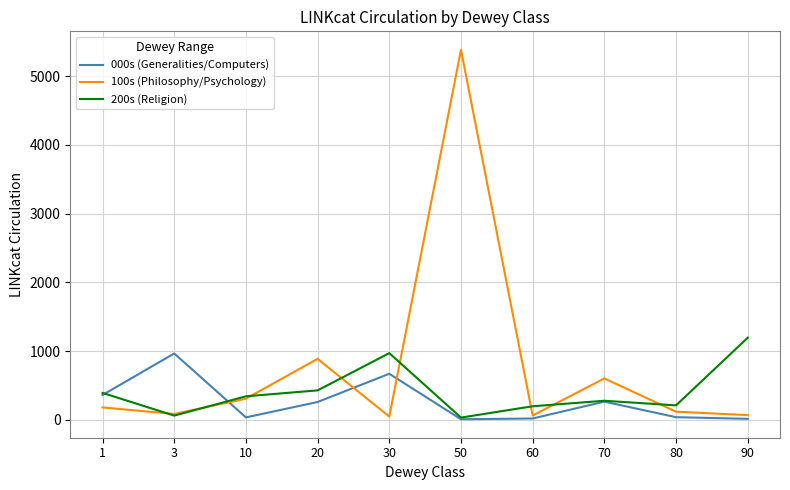

List the series in order of their overall mean, highest first.

100s (Philosophy/Psychology), 200s (Religion), 000s (Generalities/Computers)